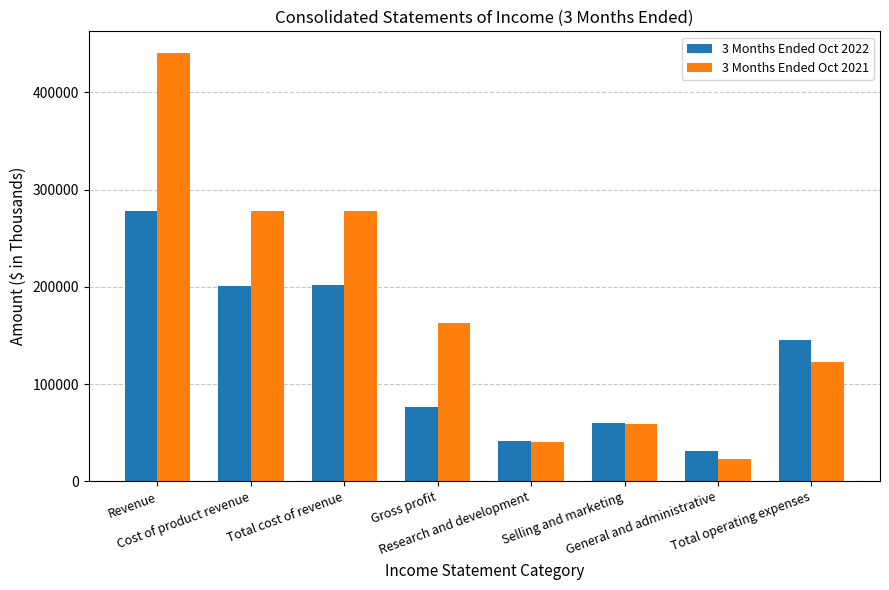

What are all the series names shown in the legend?

3 Months Ended Oct 2022, 3 Months Ended Oct 2021